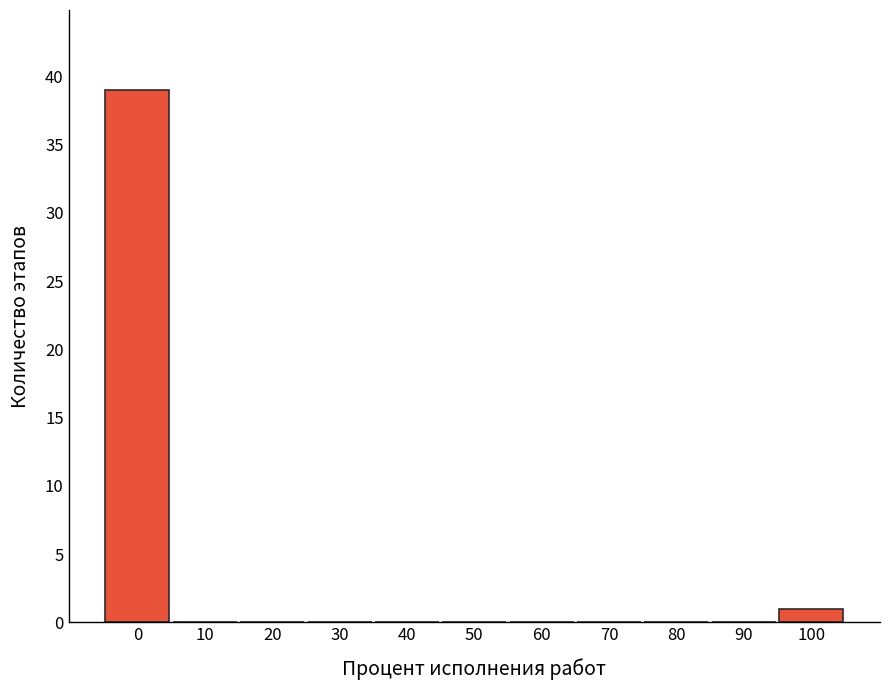

How tall is the bar that spans -5 to 5 on the x-axis? The values are not printed on the chart, so give them approximately, as read against the axis.

39